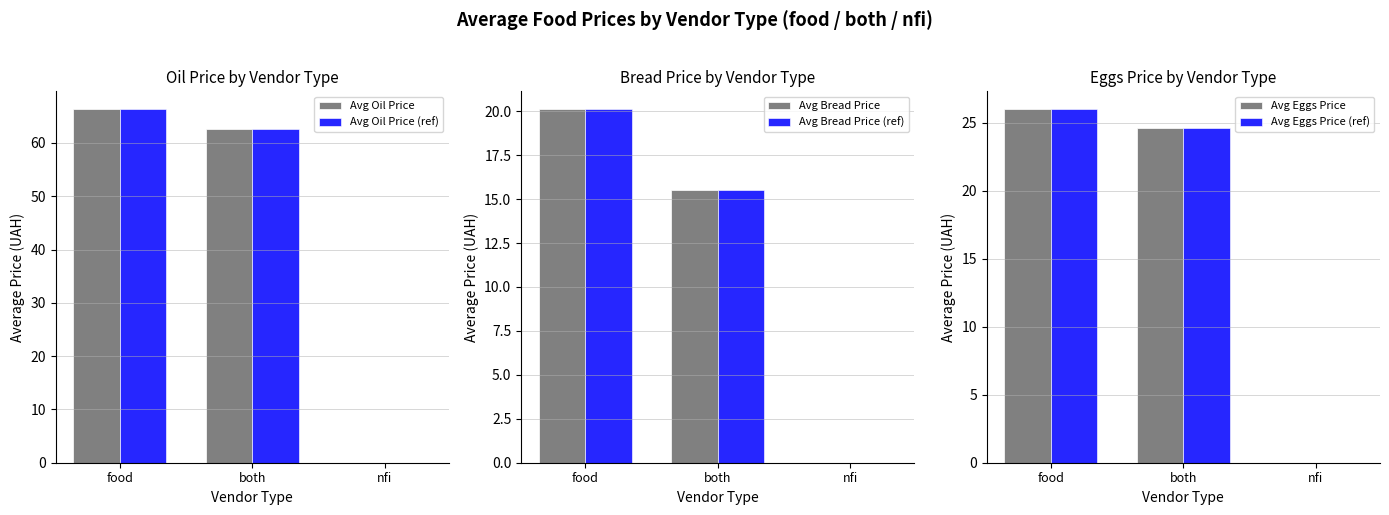

What position from the left is food?

1